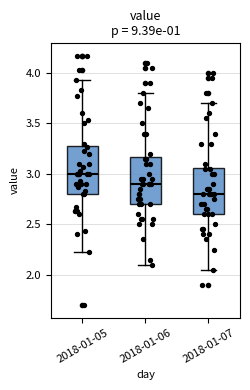

Where is the lower edge of the box for 2018-01-06 on the y-axis? The values are not printed on the chart, so give them approximately, as read against the axis.

2.70